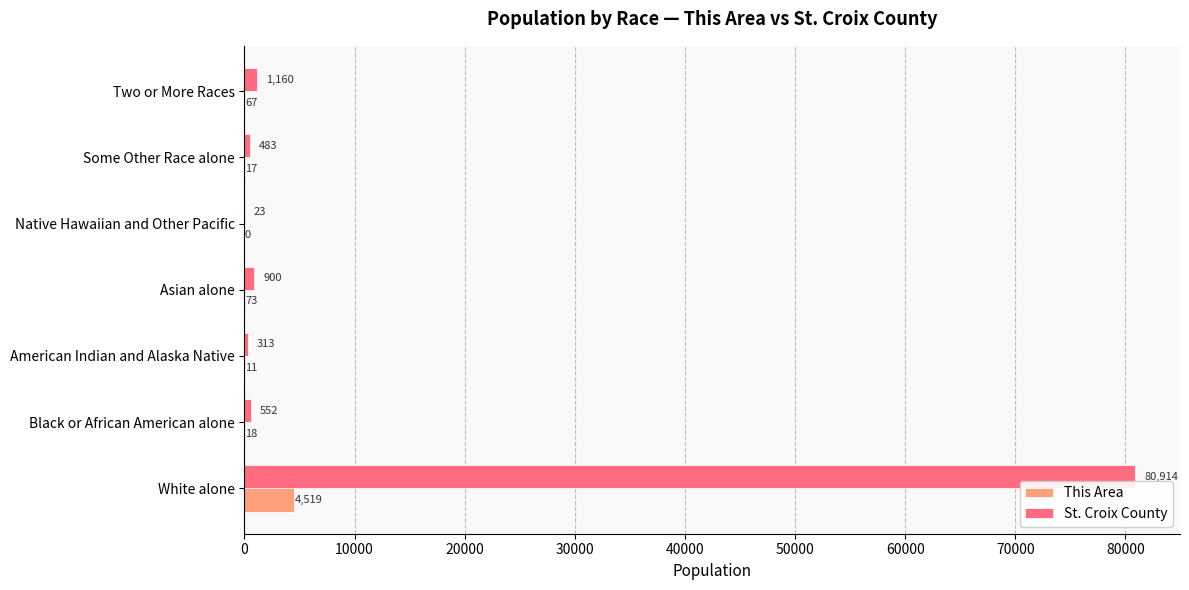

What is the maximum value shown in the chart?

80914